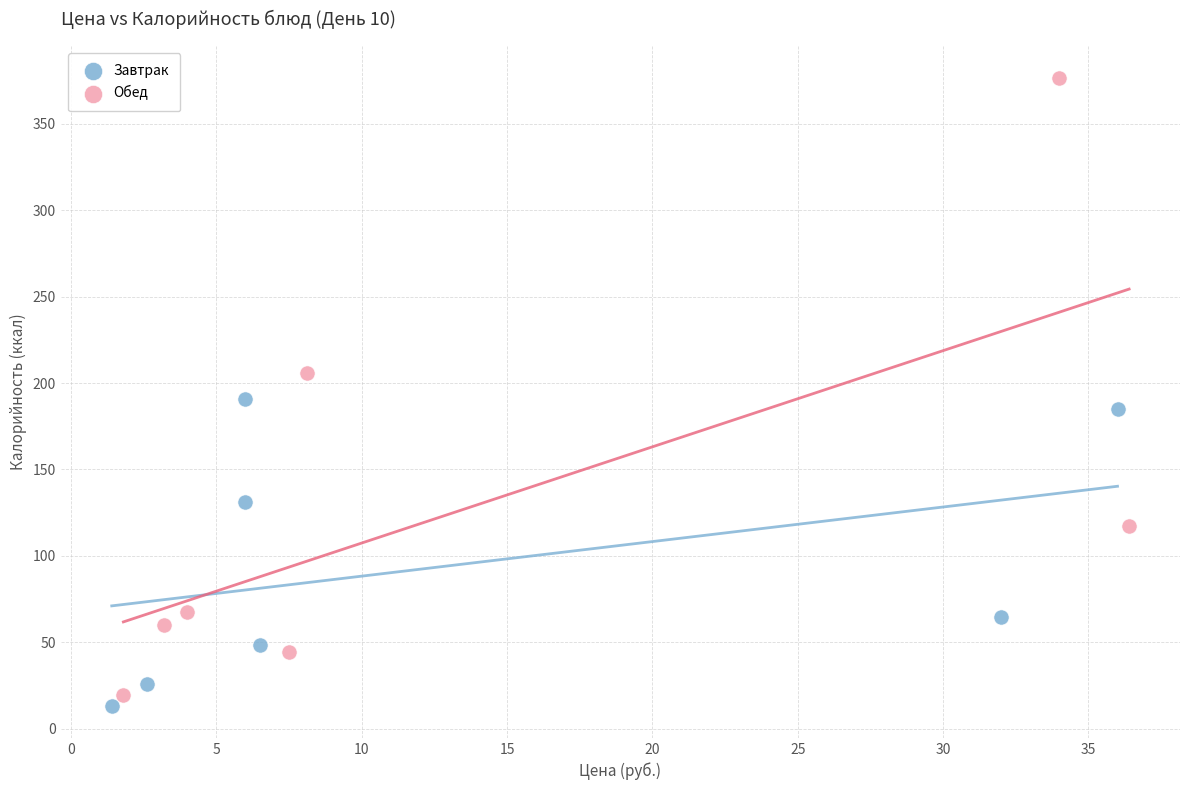

Which series contains the highest Y value?

Обед